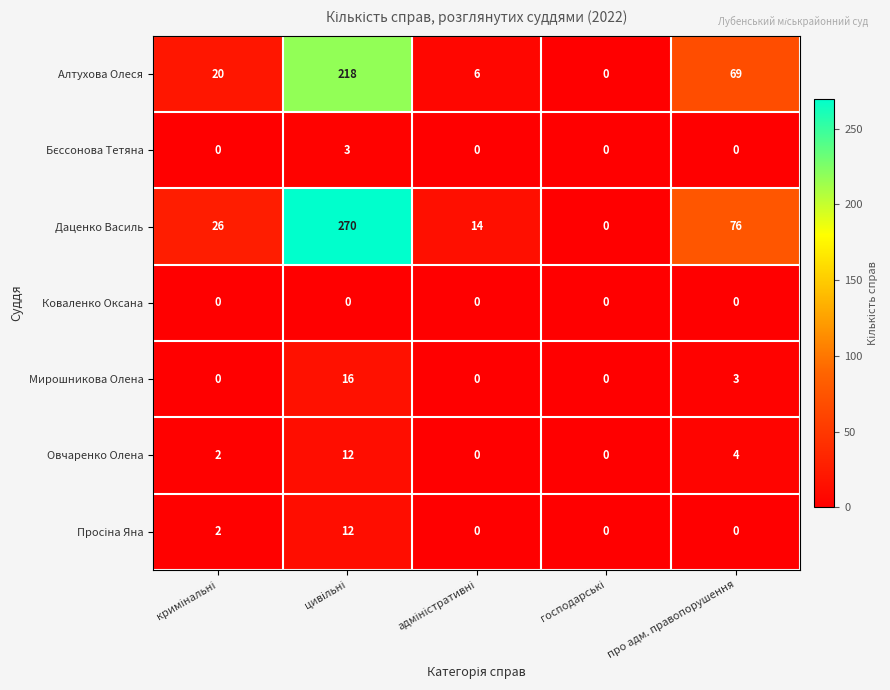

What is the difference between the maximum and minimum values in the Даценко Василь series?

270